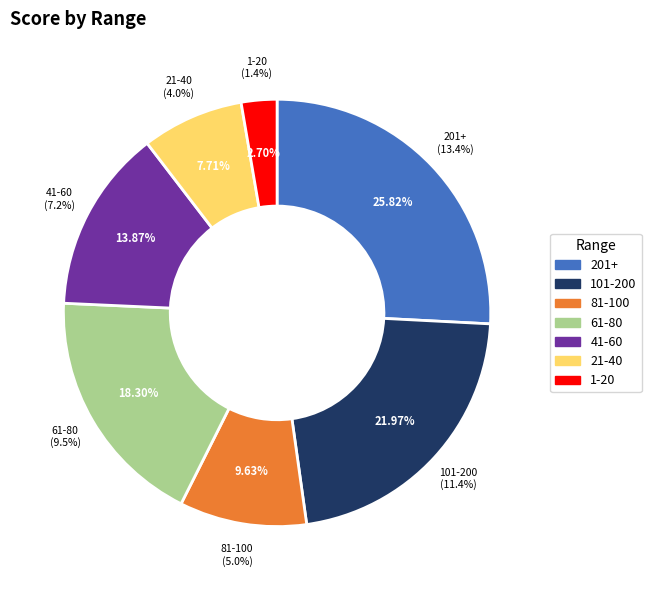

Does 101-200 account for over 50% of the chart?

No